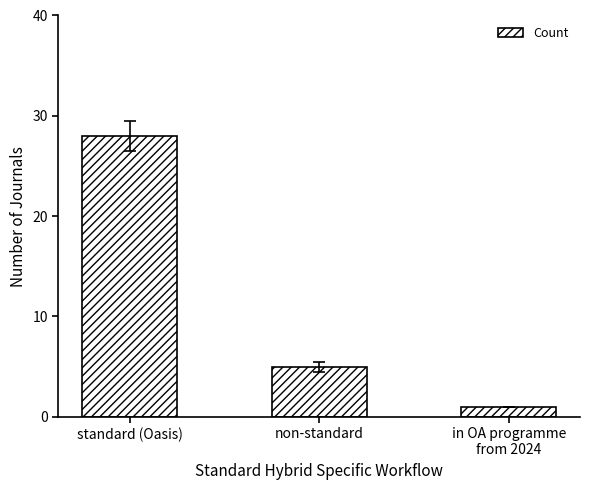

Which label corresponds to the largest value in the chart?

standard (Oasis)